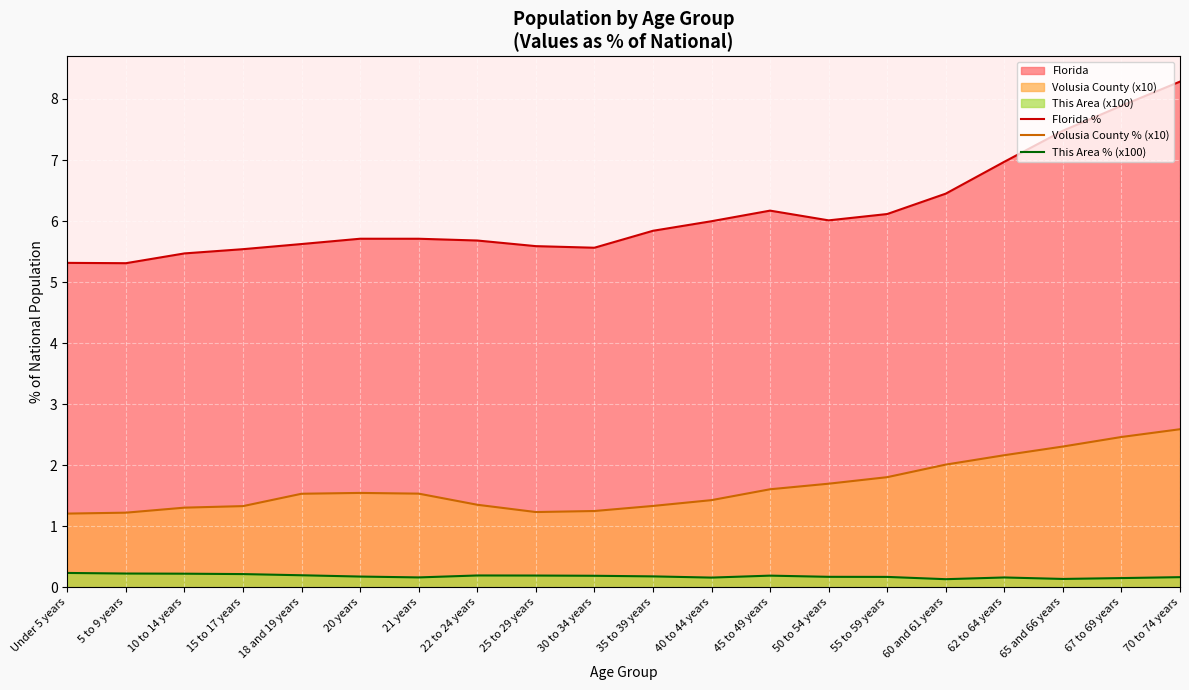

At which label is Florida % closest to 6?

40 to 44 years